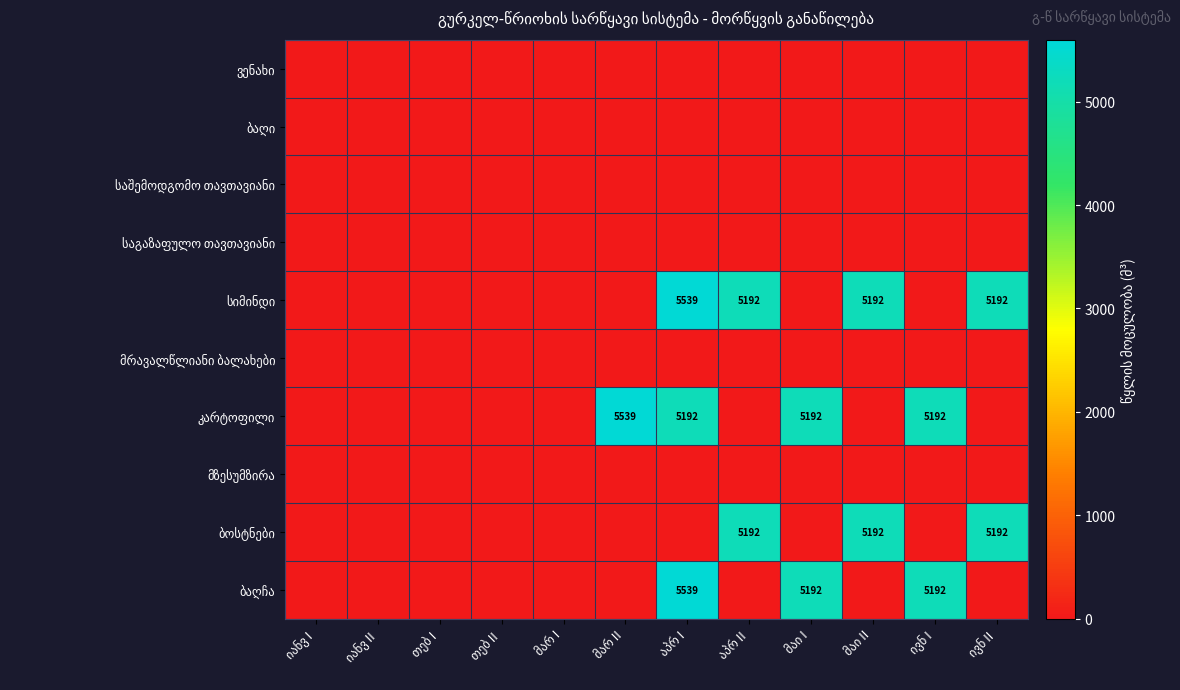

Where is სიმინდი nearest to the value 2769?

აპრ II